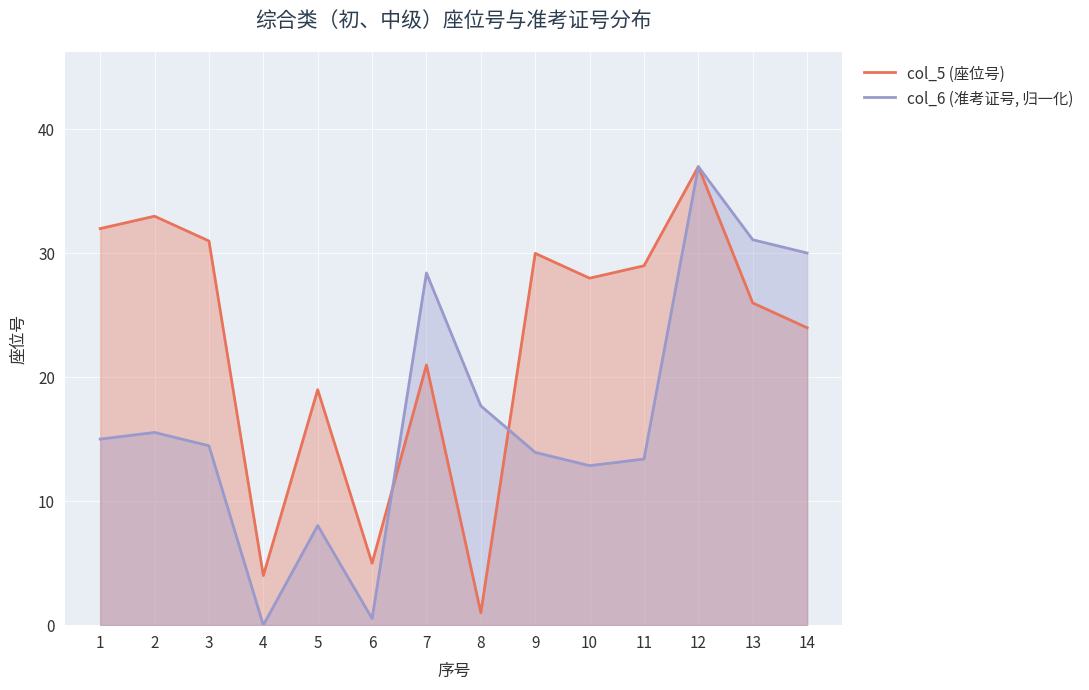

True or false: col_5 (座位号) has a value of 8.8 at 6.

False